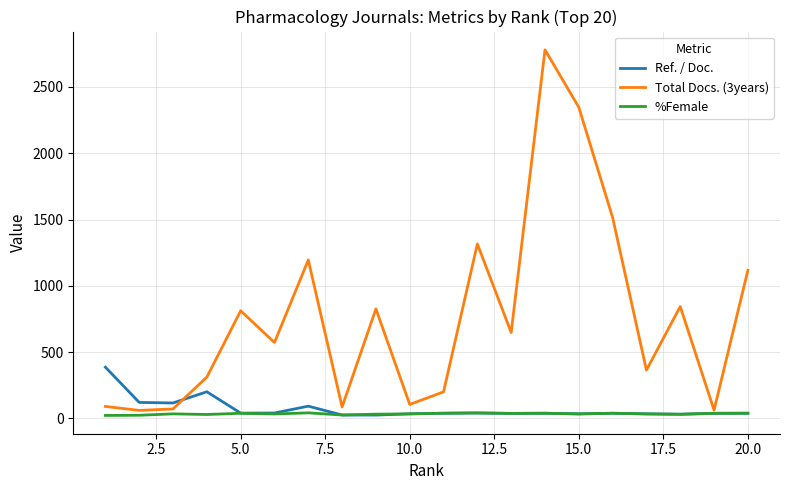

List the series in order of their peak value, lowest first.

%Female, Ref. / Doc., Total Docs. (3years)